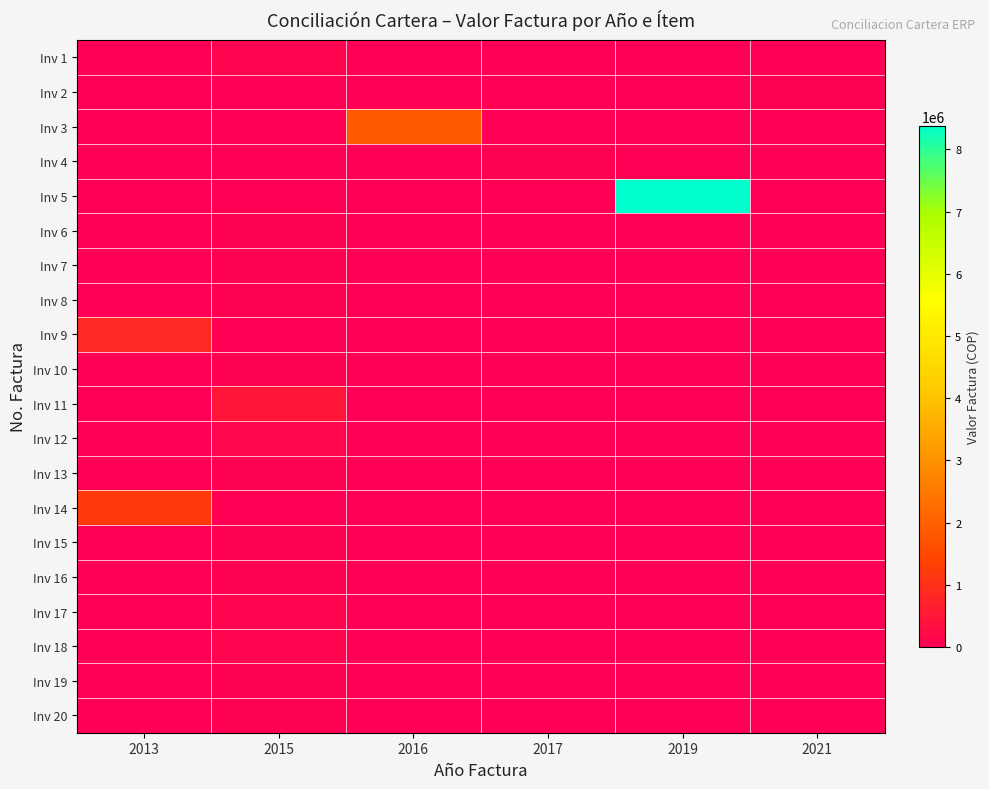

Which series changed the most between 2016 and 2017?

row_2